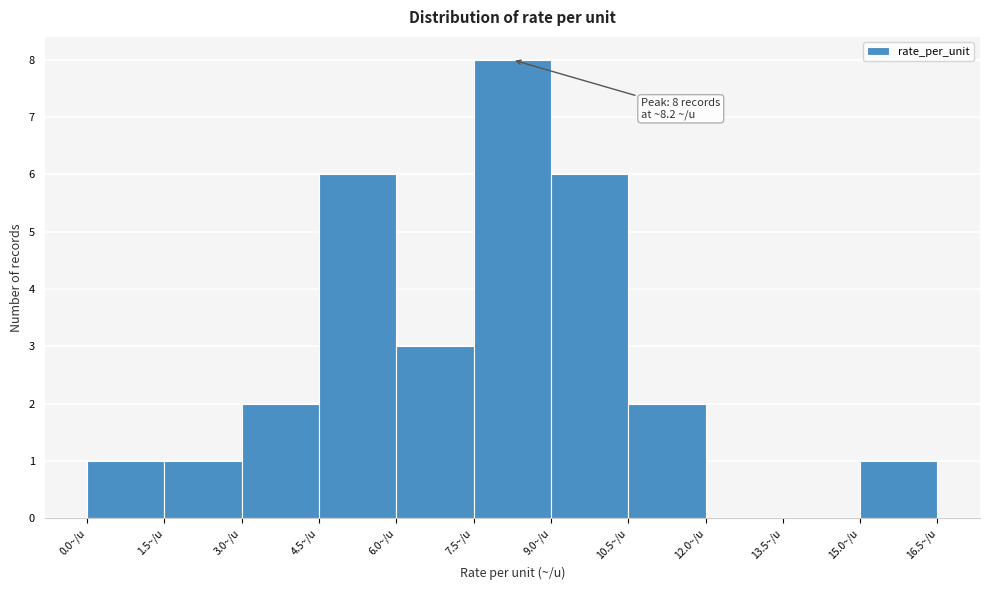

Which range on the x-axis has the tallest bar?

7.5 to 9.0